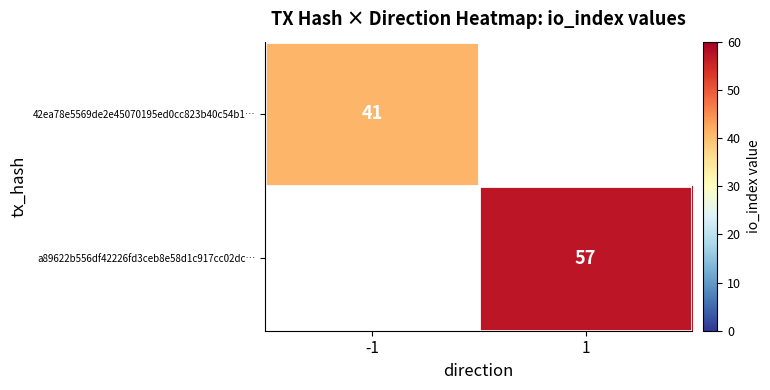

Is the value of 42ea78e5569de2e45070195ed0cc823b40c54b1… at -1 greater than the value of a89622b556df42226fd3ceb8e58d1c917cc02dc… at 1?

No